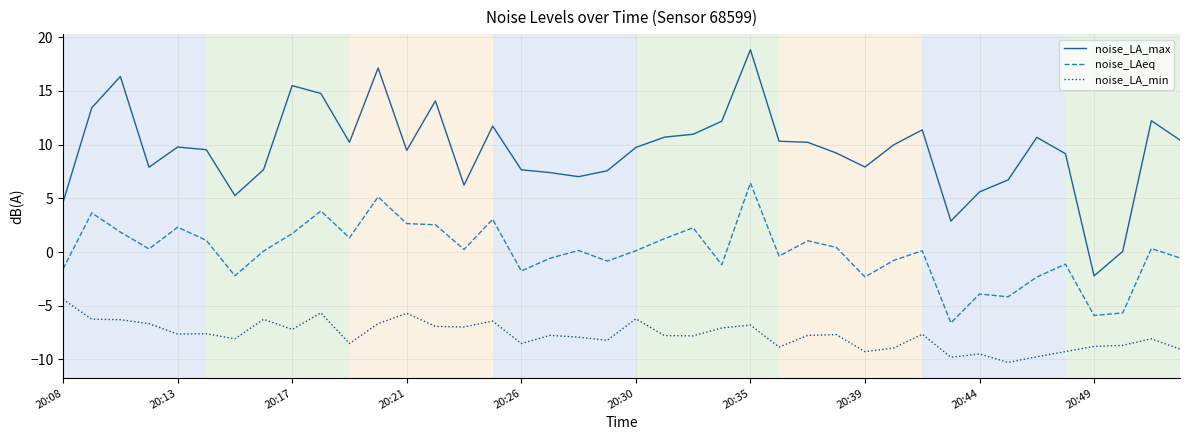

Which series has the largest total across all categories?

noise_LA_max